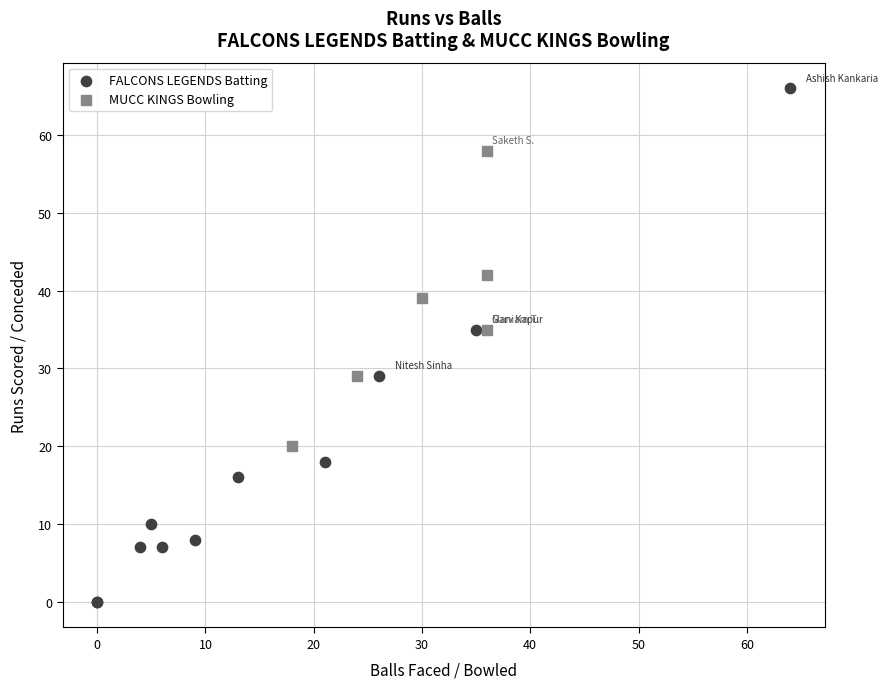

Which series has the largest Y range (max minus min)?

FALCONS LEGENDS Batting